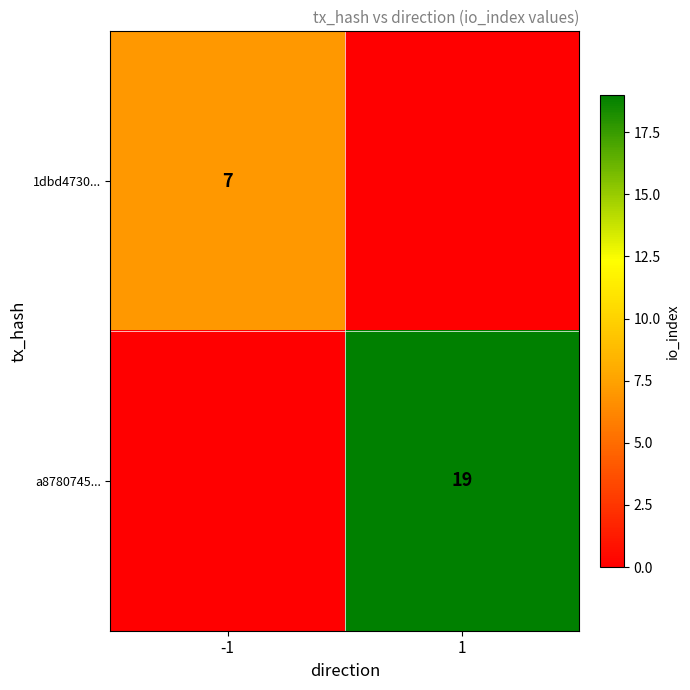

The value of 1dbd4730... at -1 is 7. True or false?

True